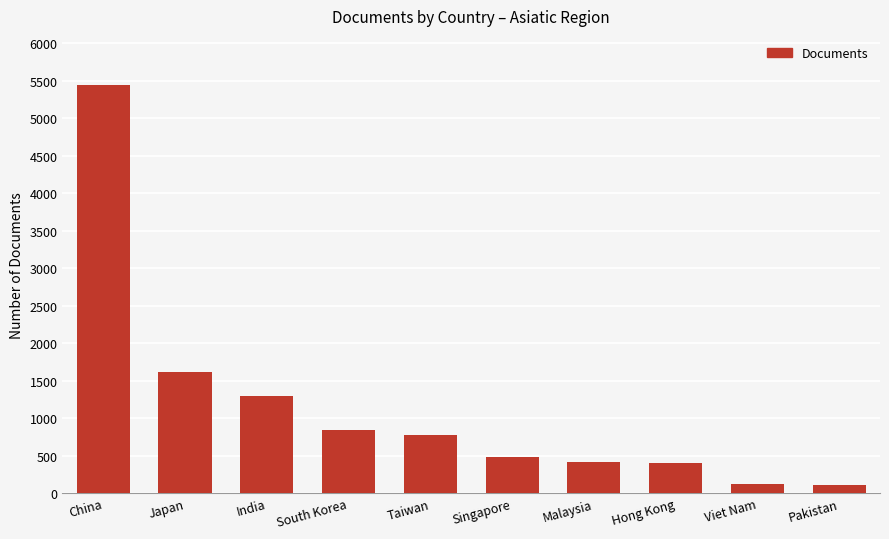

Does the chart contain stacked bars?

No